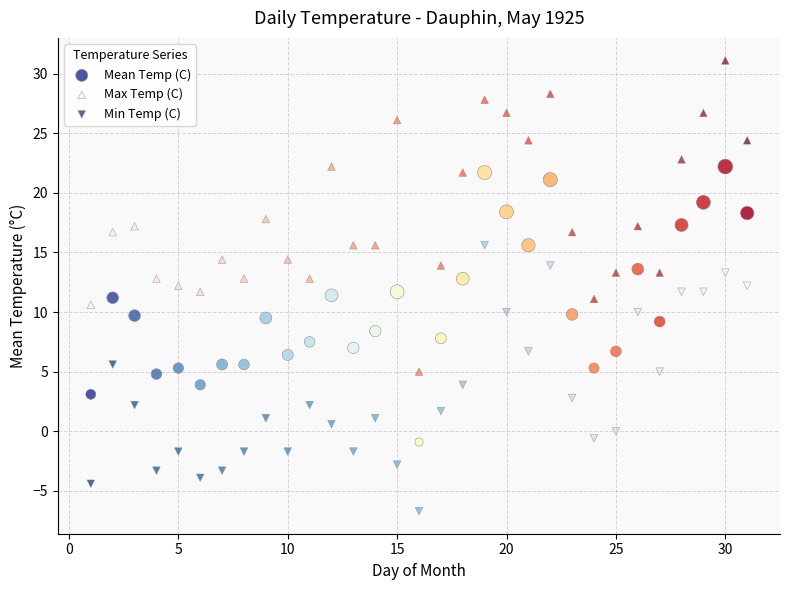

Across all data points, what is the range of Y values (max minus min)?

37.8